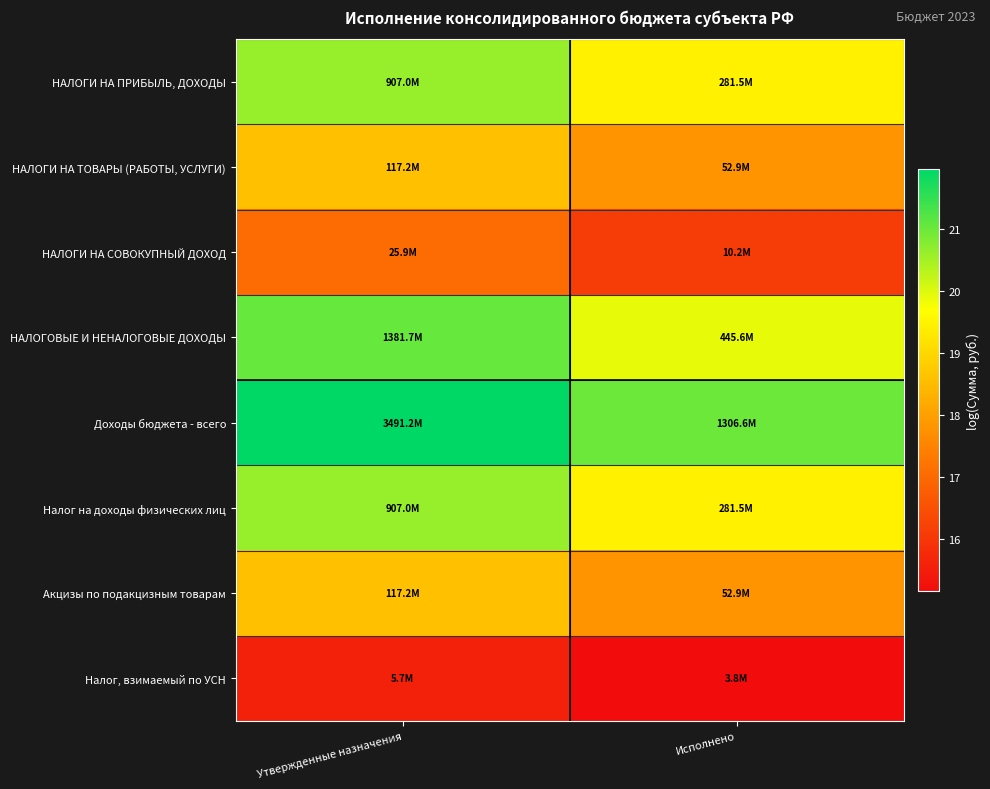

Reading left to right, transcribe all the data shown in this chart.

НАЛОГИ НА ПРИБЫЛЬ, ДОХОДЫ: Утвержденные назначения=20.6	Исполнено=19.5
НАЛОГИ НА ТОВАРЫ (РАБОТЫ, УСЛУГИ): Утвержденные назначения=18.6	Исполнено=17.8
НАЛОГИ НА СОВОКУПНЫЙ ДОХОД: Утвержденные назначения=17.1	Исполнено=16.1
НАЛОГОВЫЕ И НЕНАЛОГОВЫЕ ДОХОДЫ: Утвержденные назначения=21.0	Исполнено=19.9
Доходы бюджета - всего: Утвержденные назначения=22.0	Исполнено=21.0
Налог на доходы физических лиц: Утвержденные назначения=20.6	Исполнено=19.5
Акцизы по подакцизным товарам: Утвержденные назначения=18.6	Исполнено=17.8
Налог, взимаемый по УСН: Утвержденные назначения=15.6	Исполнено=15.2